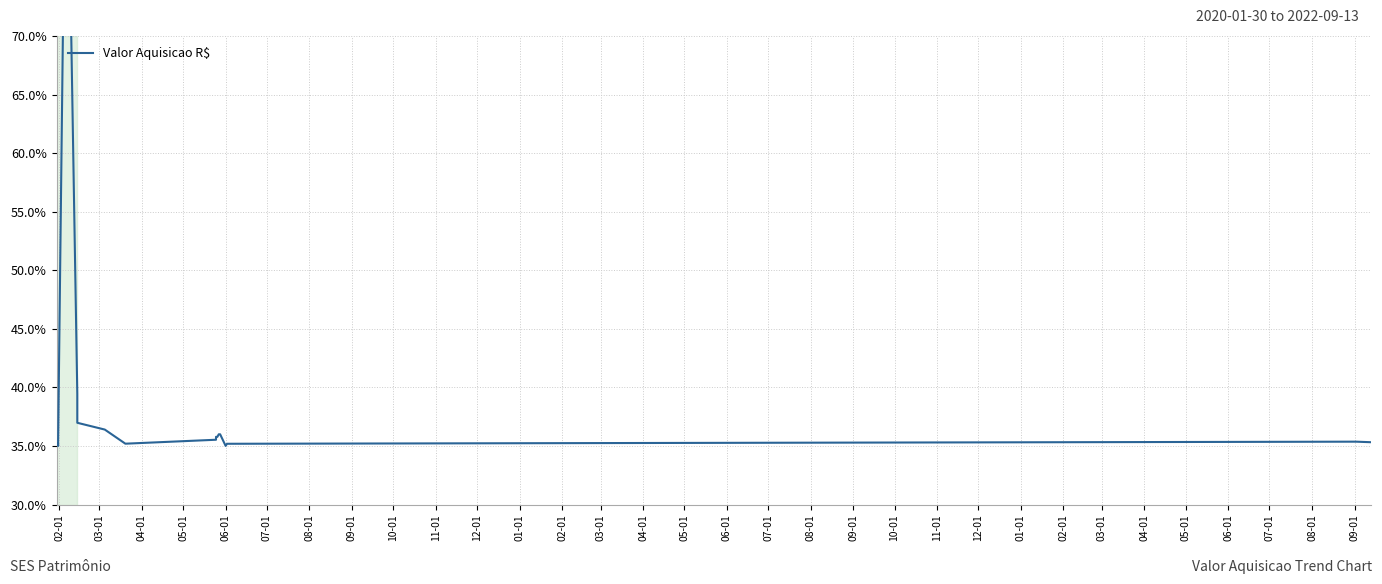

The value at 05-01 is 35.2. True or false?

True